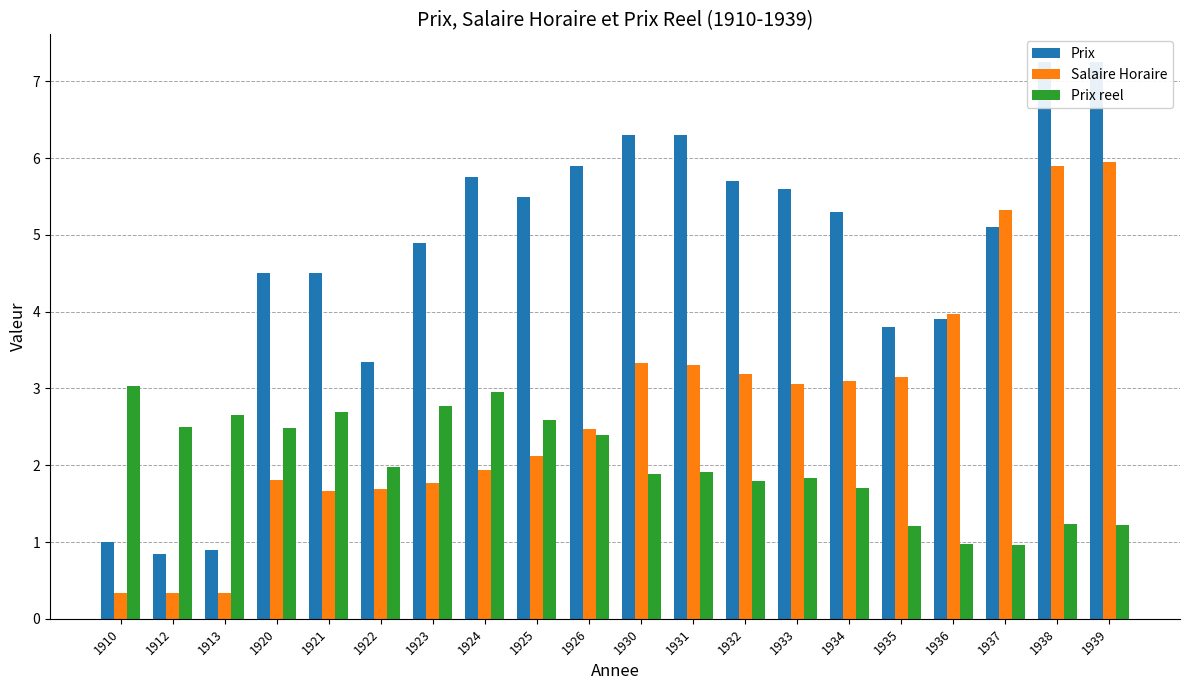

The Prix series shows 5.9 at 1926. True or false?

True